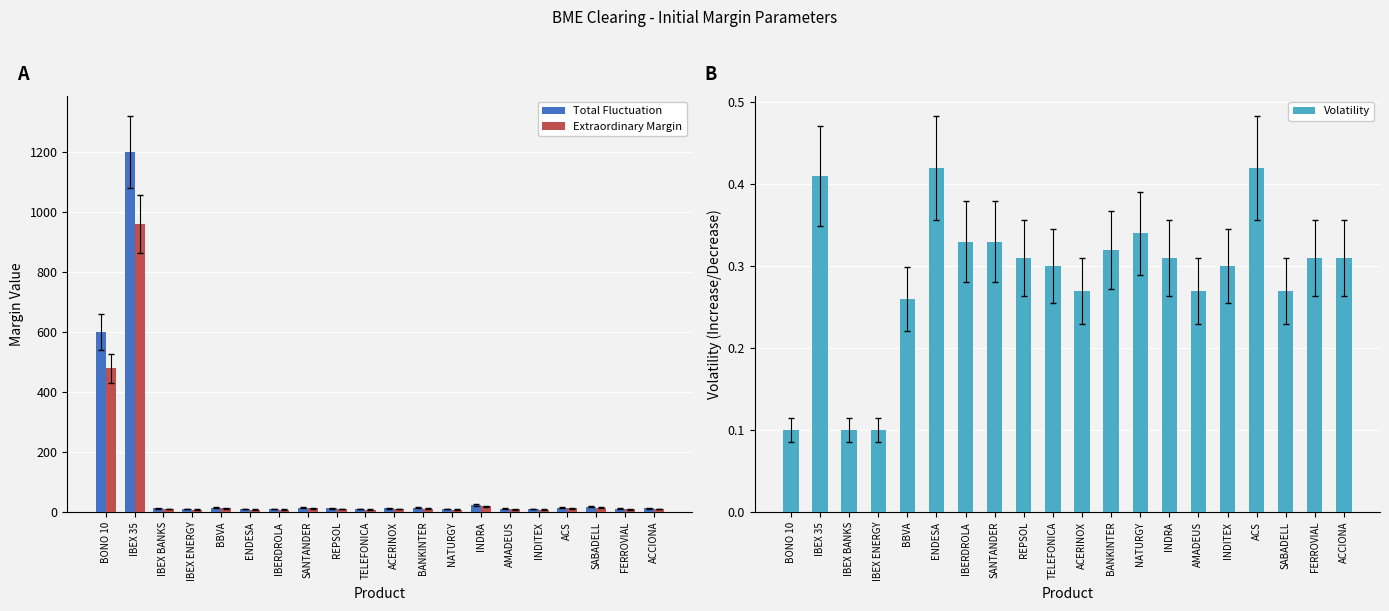

What position from the right is SABADELL?

3